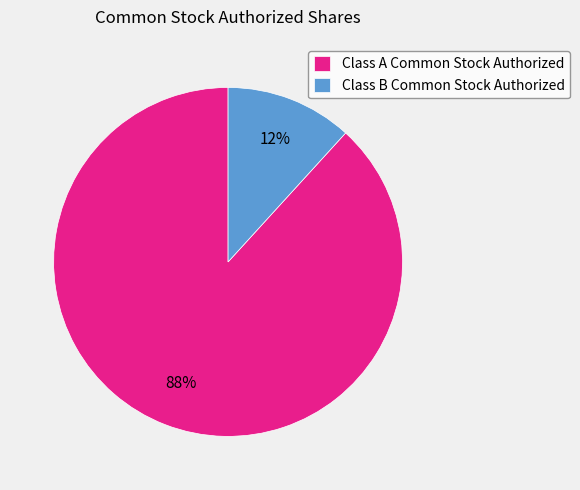

Is there any slice that represents more than half of the pie?

Yes